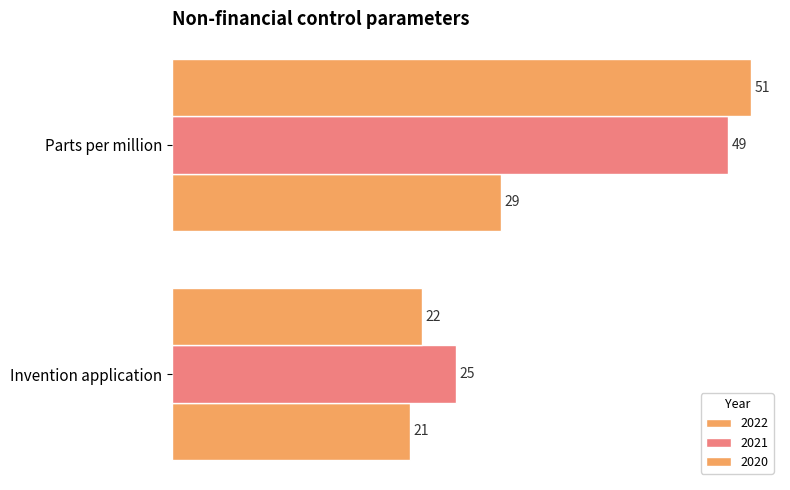

What is the minimum value shown in the chart?

21